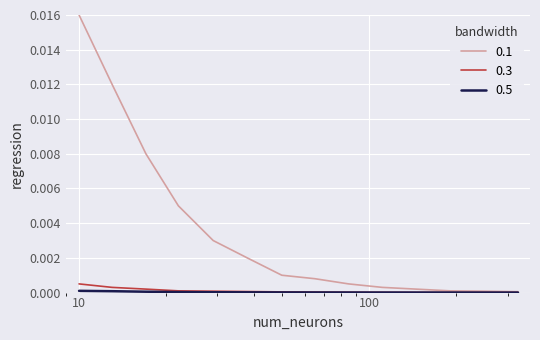

True or false: 0.3 and 0.1 intersect in this chart.

False